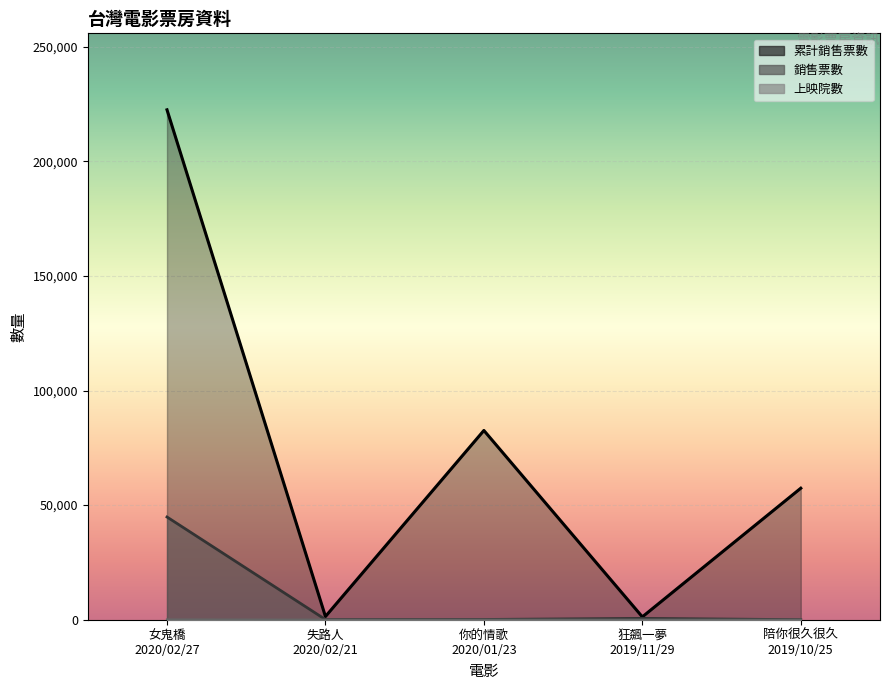

How many data points in 銷售票數 are less than 109?

2